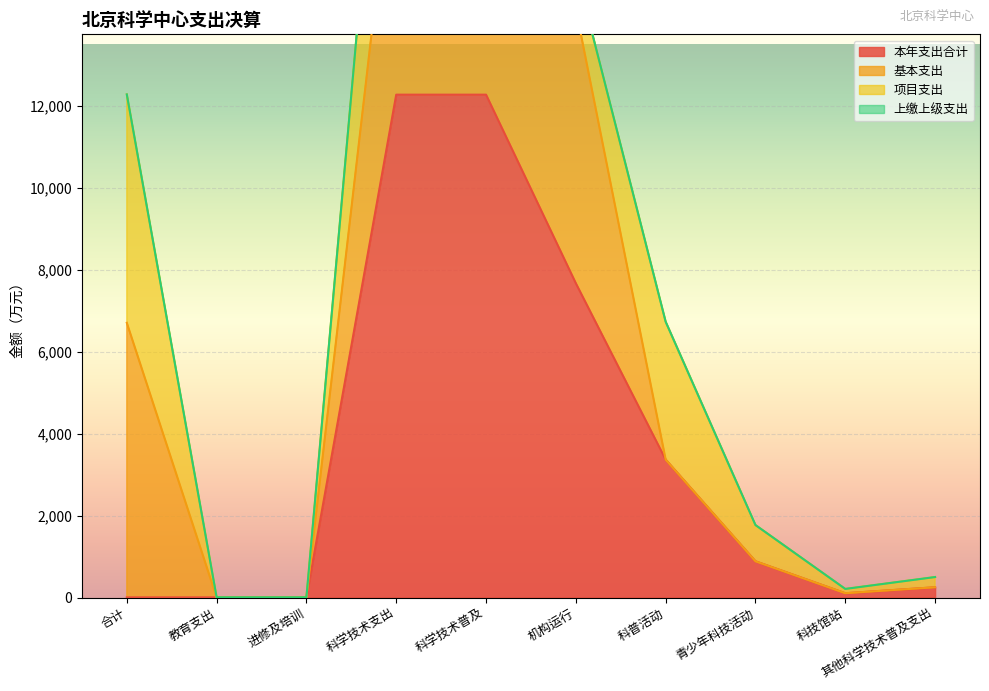

Reading left to right, transcribe all the data shown in this chart.

本年支出合计: 3.3	3.3	3.3	12281.0	12281.0	7673.3	3367.8	884.8	105.0	250.1
基本支出: 6706.1	3.3	3.3	6702.9	6702.9	6702.9	0.0	0.0	0.0	0.0
项目支出: 5578.2	0.0	0.0	5578.2	5578.2	970.5	3367.8	884.8	105.0	250.1
上缴上级支出: 0.0	0.0	0.0	0.0	0.0	0.0	0.0	0.0	0.0	0.0